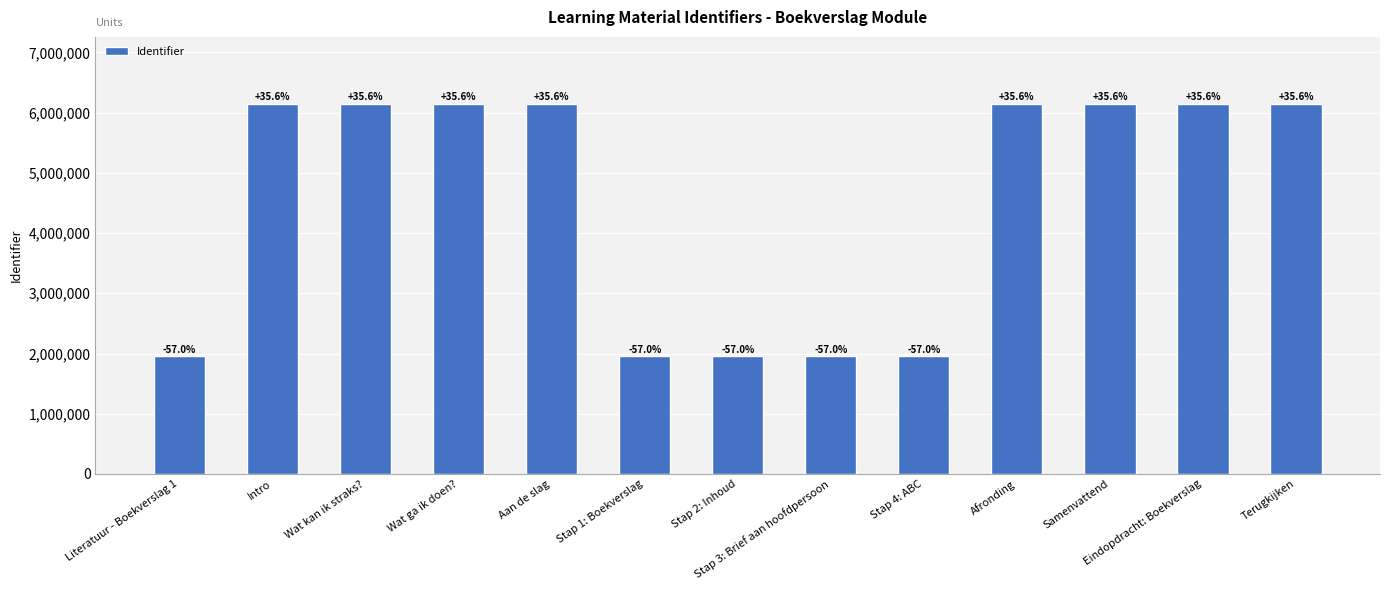

Reading left to right, what are all the values shown in this chart?

1951700	6151013	6151014	6151016	6151018	1951704	1951706	1951710	1951712	6151022	6151023	6151026	6151028